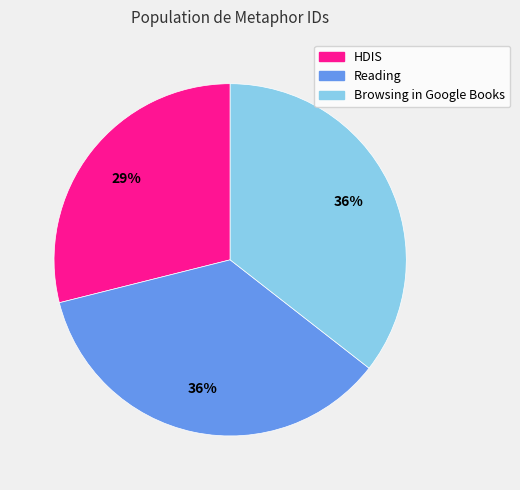

Count the number of slices in the pie.

3